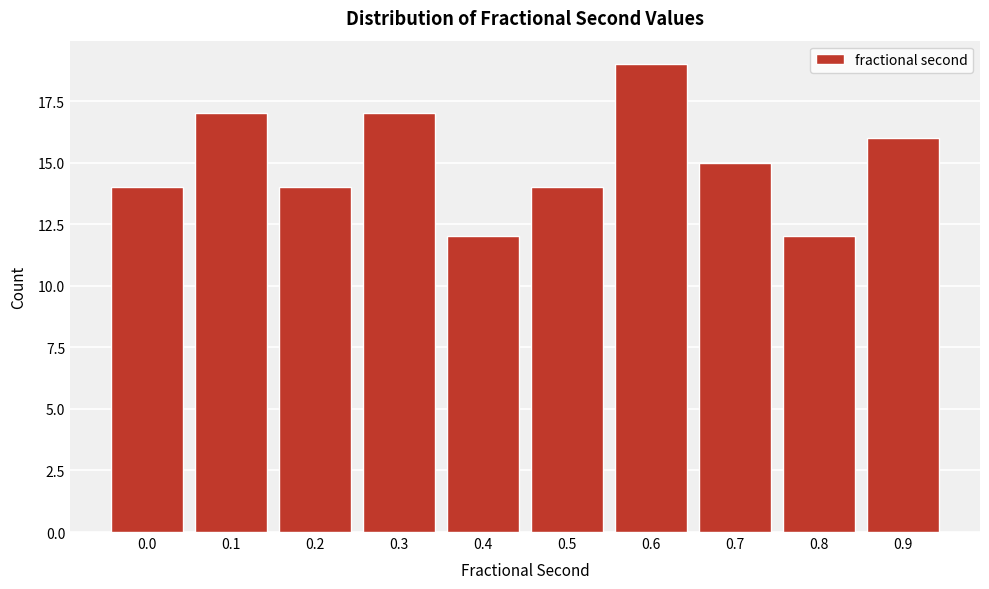

Reading left to right, what are all the values shown in this chart?

14	17	14	17	12	14	19	15	12	16